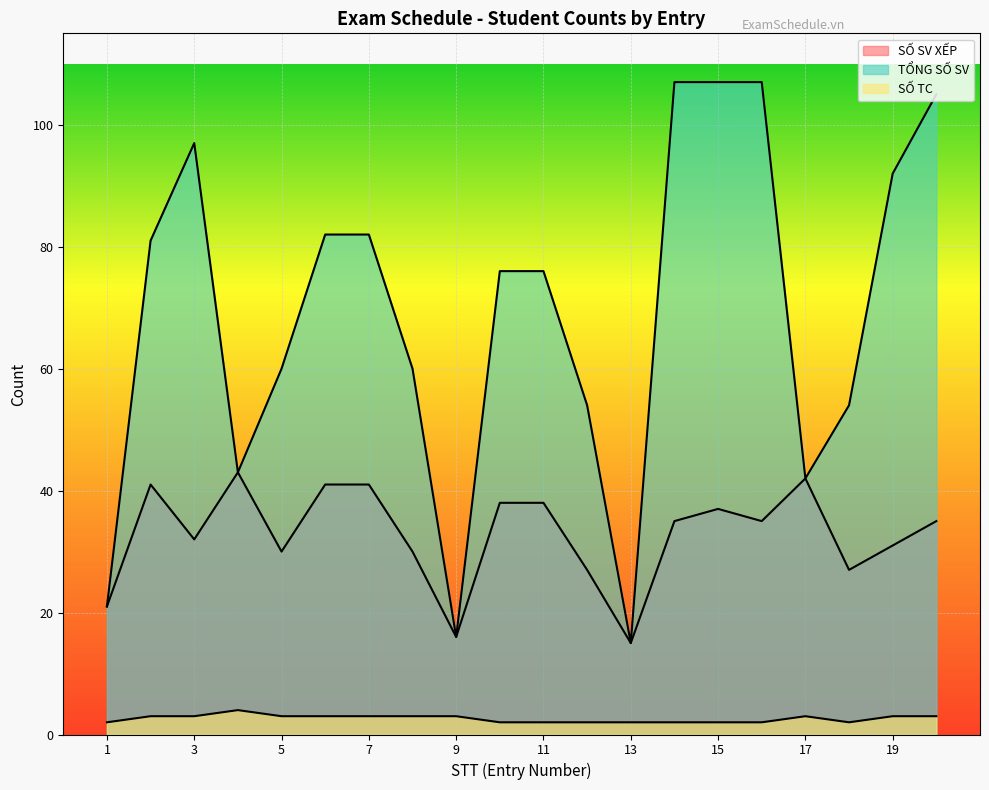

Does the chart display data point markers on the line(s)?

No